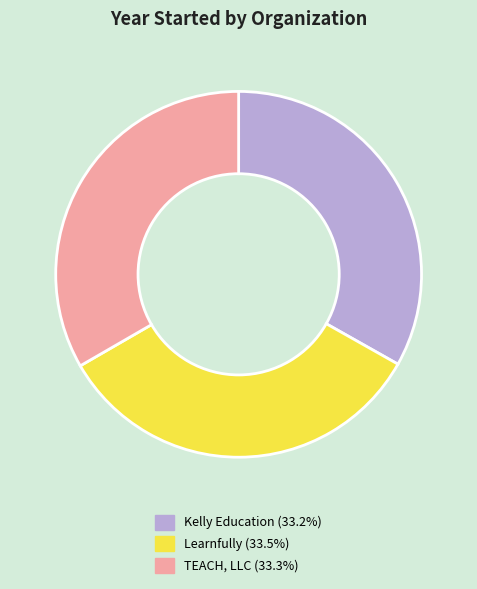

Is there any slice that represents more than half of the pie?

No